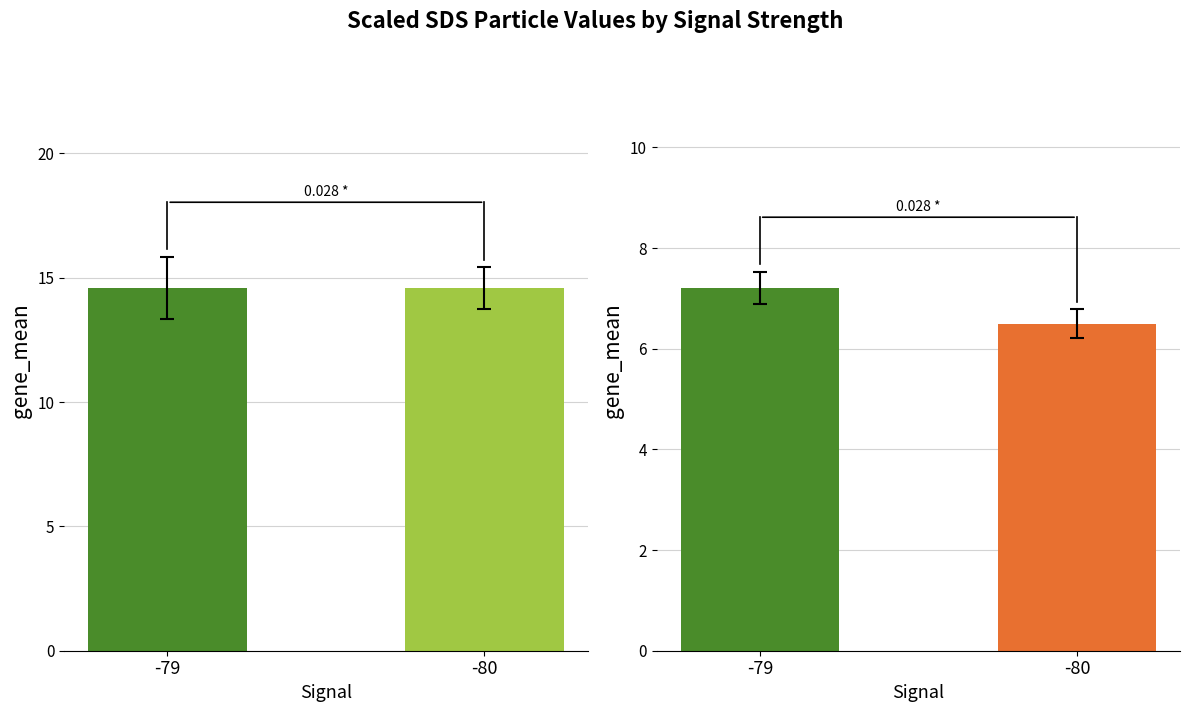

How many data points in SDS_P2 are less than 7?

9